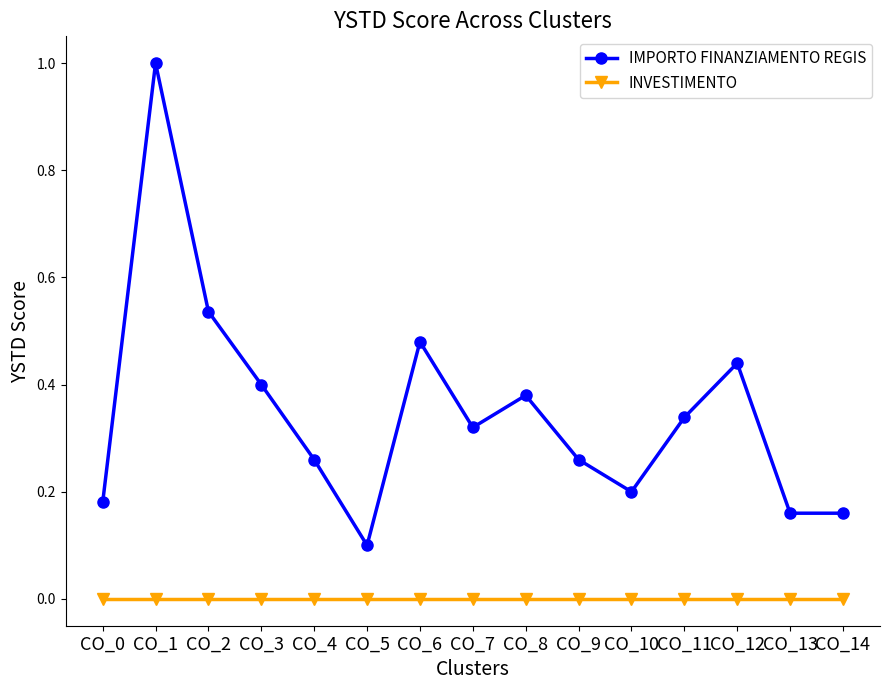

Which category has the lowest value in the IMPORTO FINANZIAMENTO REGIS series?

CO_5